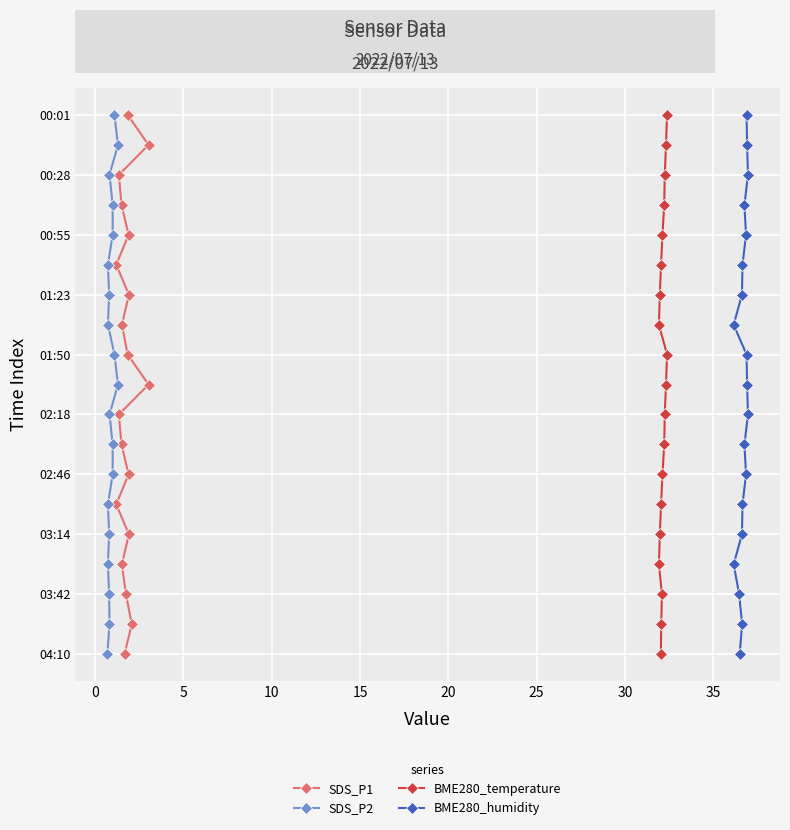

The SDS_P2 series shows 2 at 15. True or false?

False